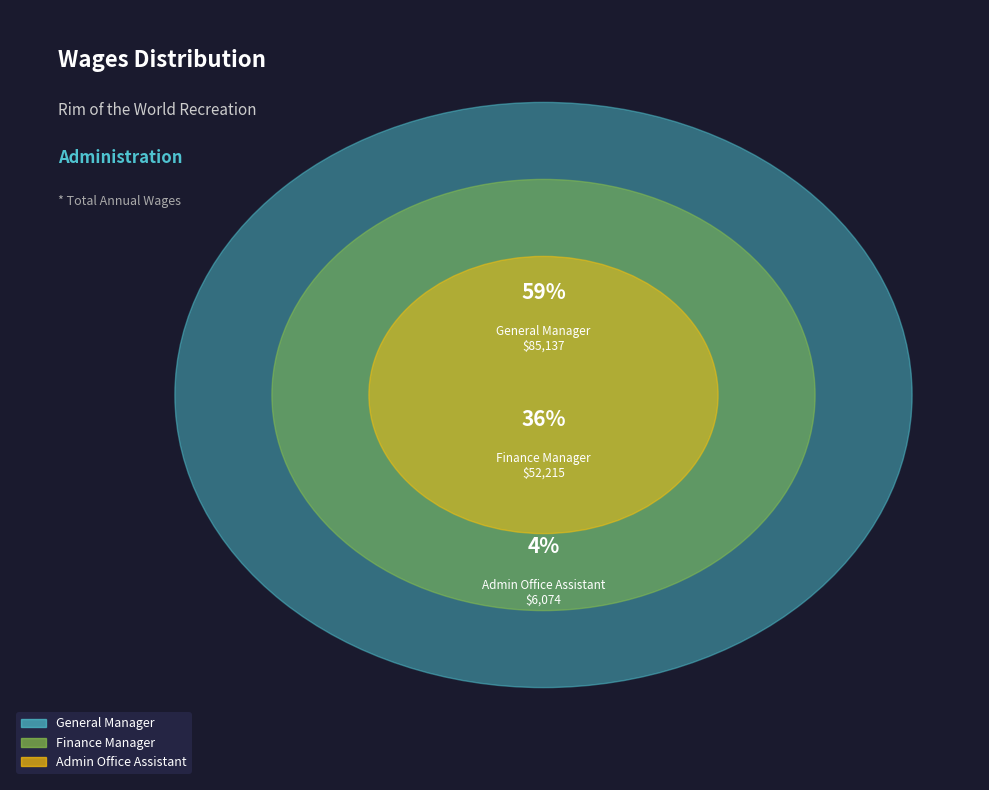

To the nearest percent, what is the combined percentage of Admin Office Assistant and General Manager?

64%